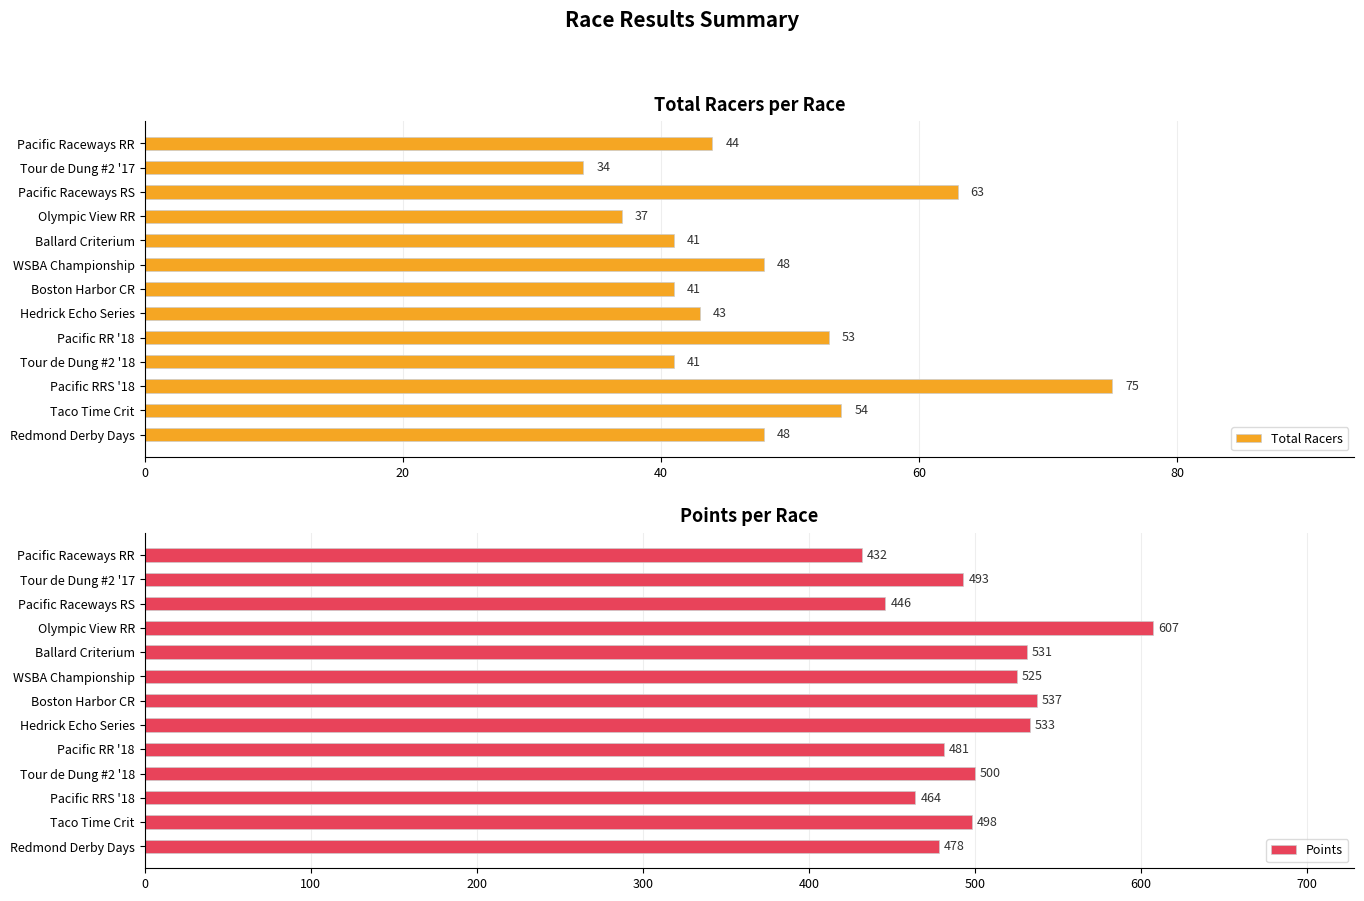

How many data points in Points are less than 498?

6